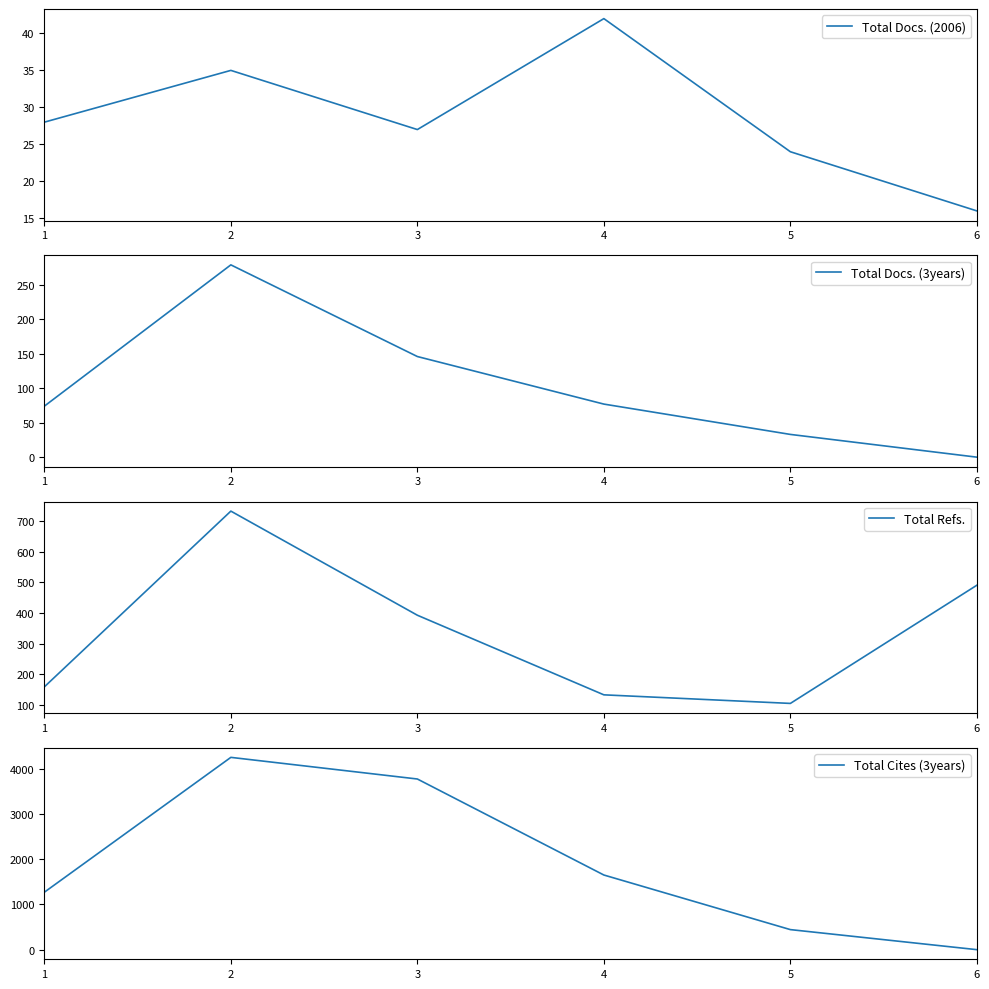

What value does the Total Docs. (3years) series have at 1, to the nearest 10?

70